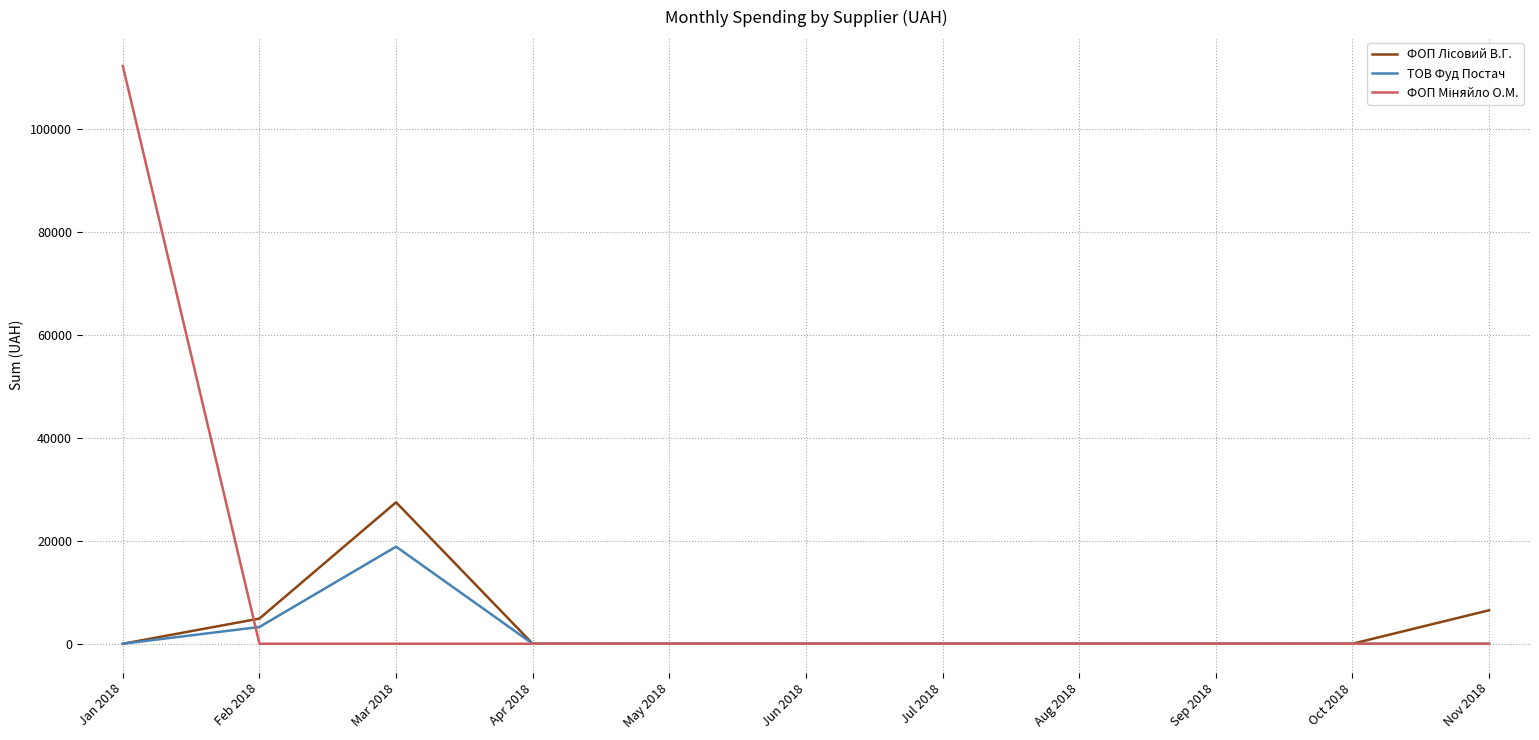

At which category does the chart reach its peak across all series?

Jan 2018